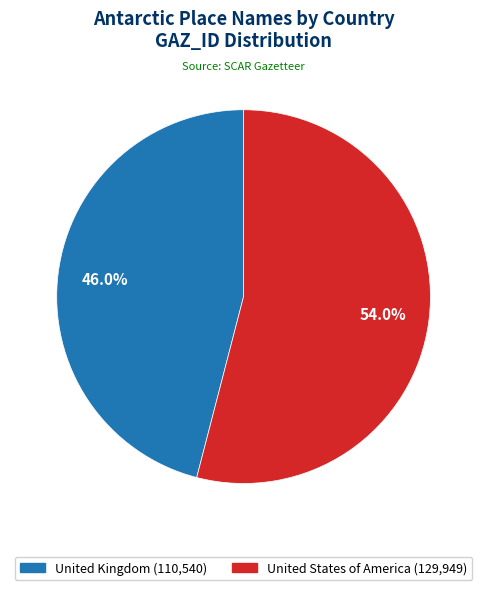

Count the number of slices in the pie.

2